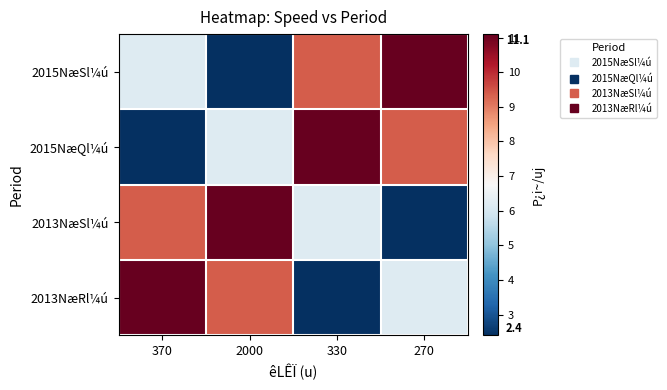

Which series has the widest spread of values?

2015NæSl¼ú